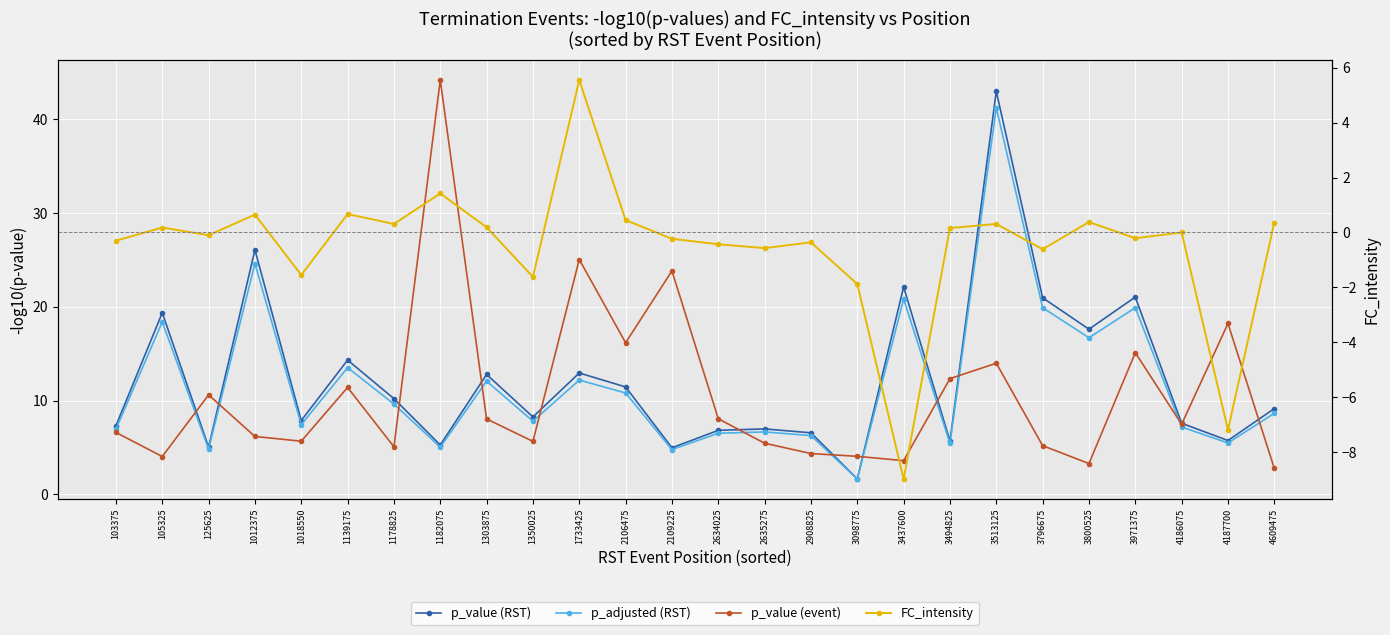

True or false: p_adjusted (RST) has a value of 12.1 at 1303875.

True